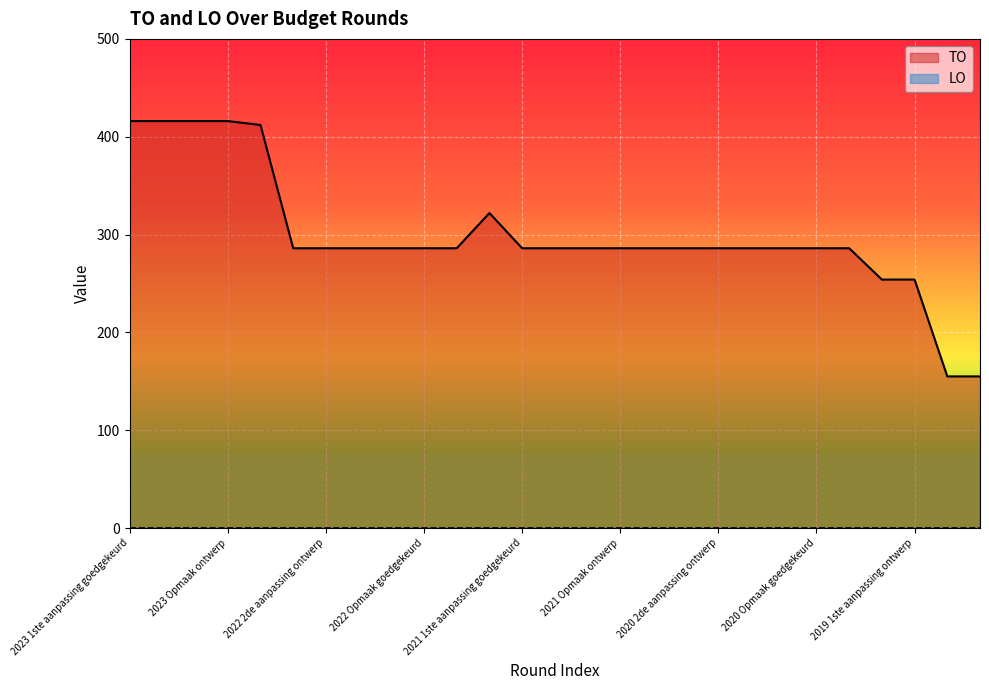

The chart shows a value of 442 at 2020 2de aanpassing goedgekeurd. True or false?

False